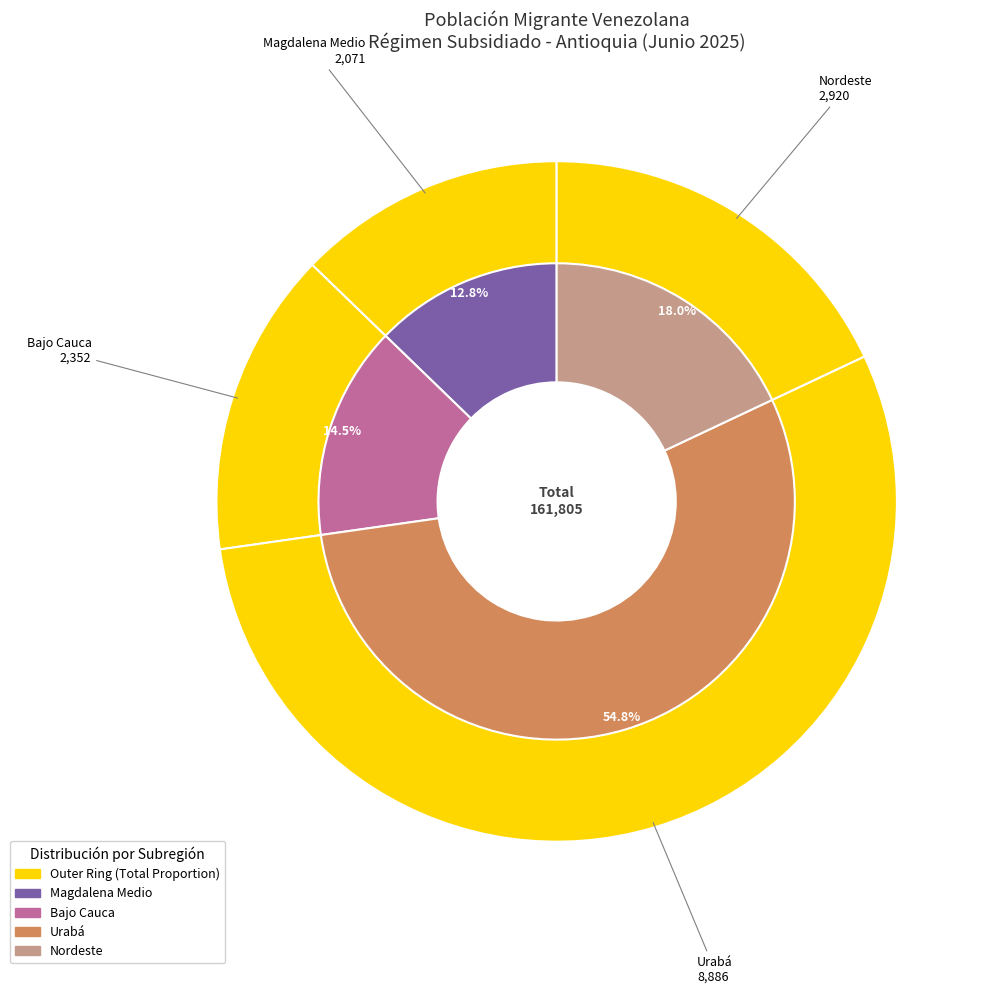

What is the change in value from Magdalena Medio to Nordeste?

+849